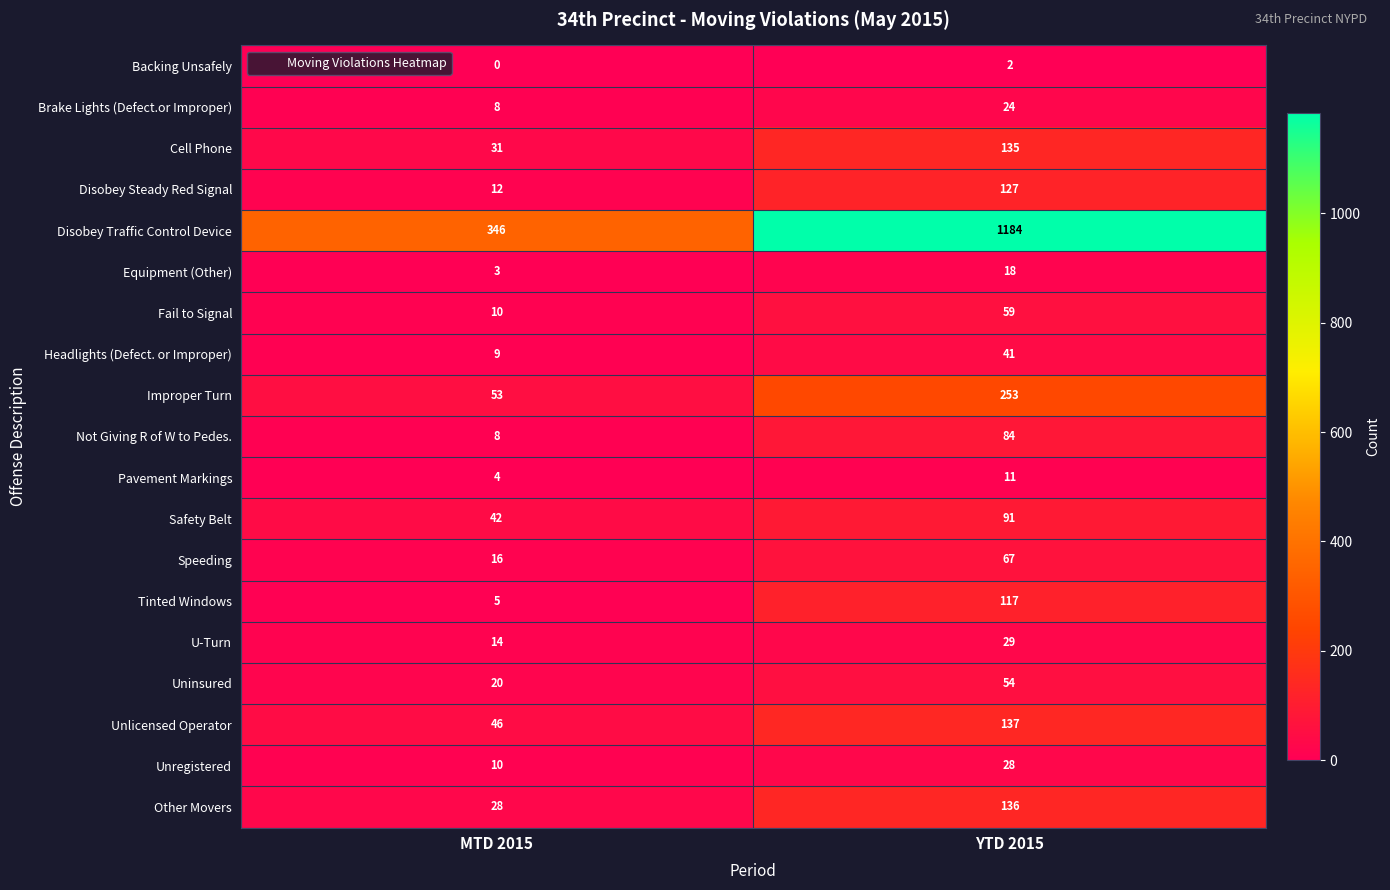

What is the average value of the Disobey Traffic Control Device series?

765